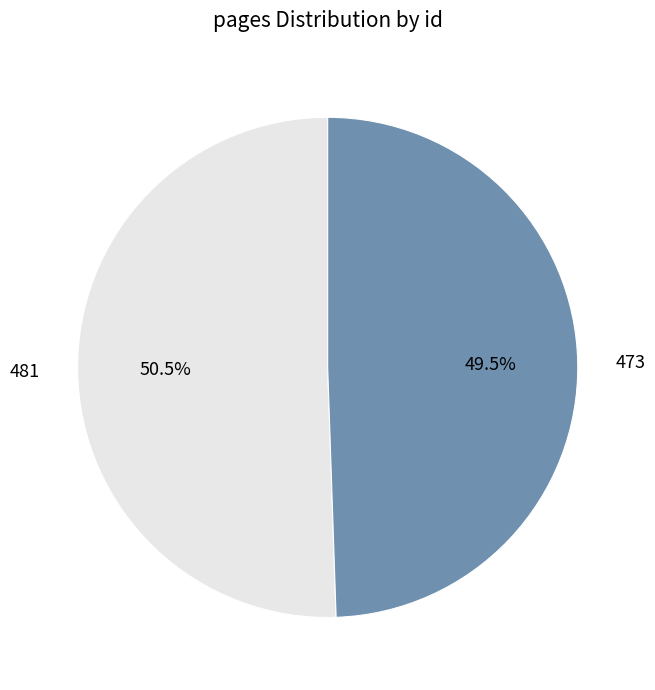

What is the largest slice in the pie chart?

481